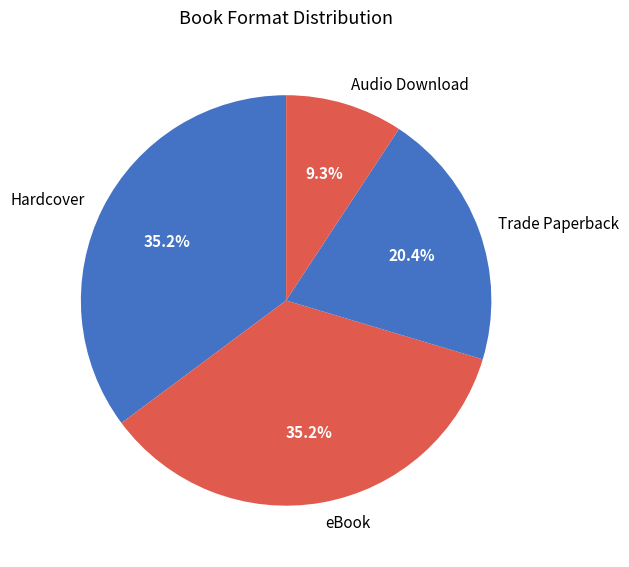

To the nearest percent, what is the difference between the largest and smallest slice percentages?

26%